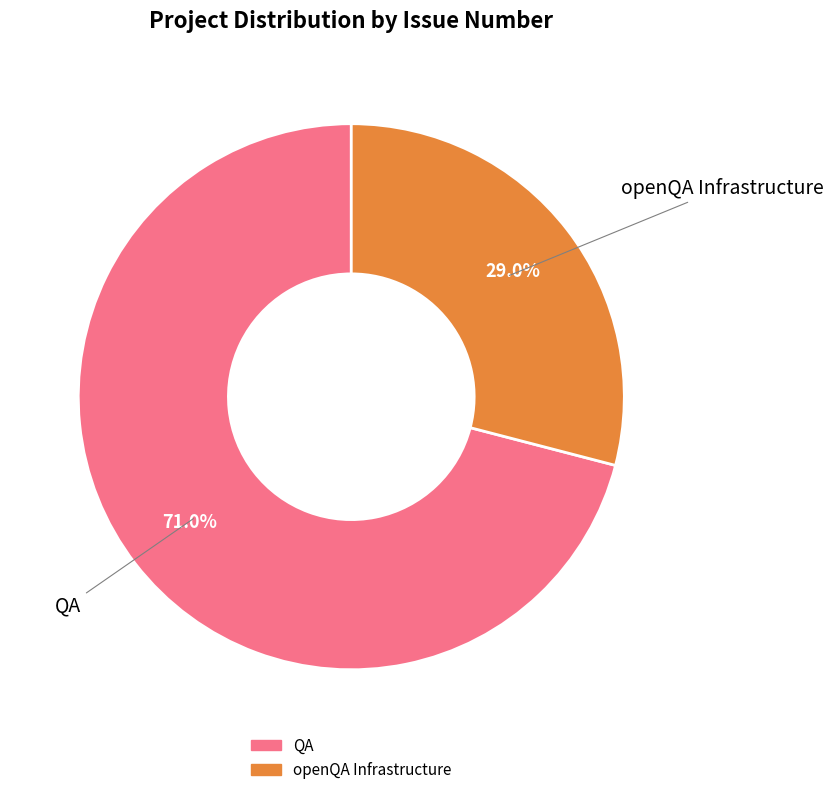

What is the ratio of the value at openQA Infrastructure to the value at QA?

0.4